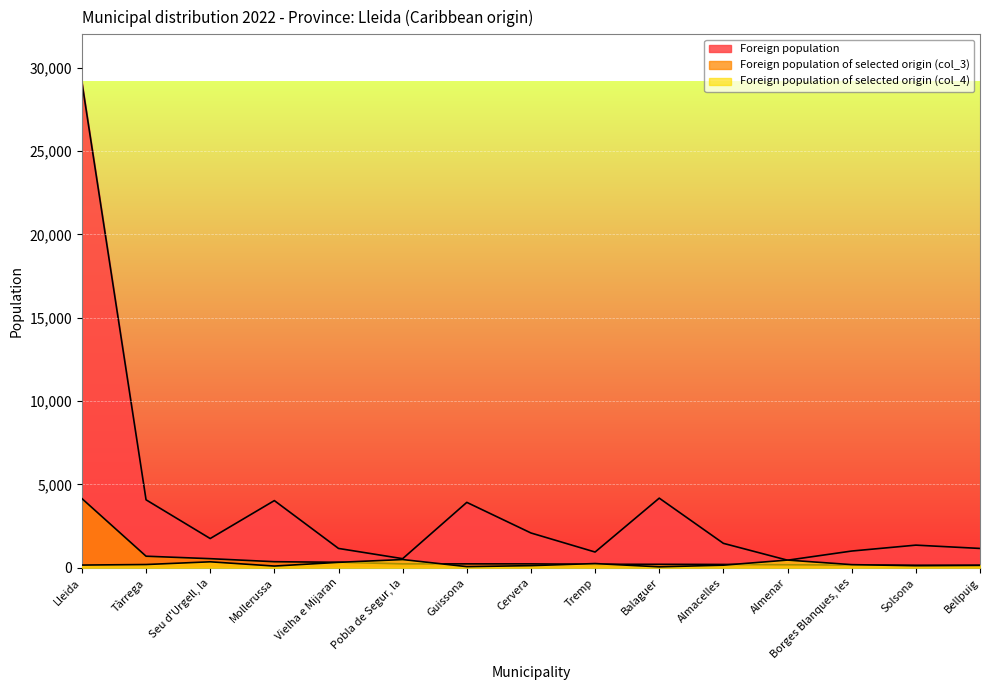

What is the label of the 13th point from the right?

Seu d'Urgell, la